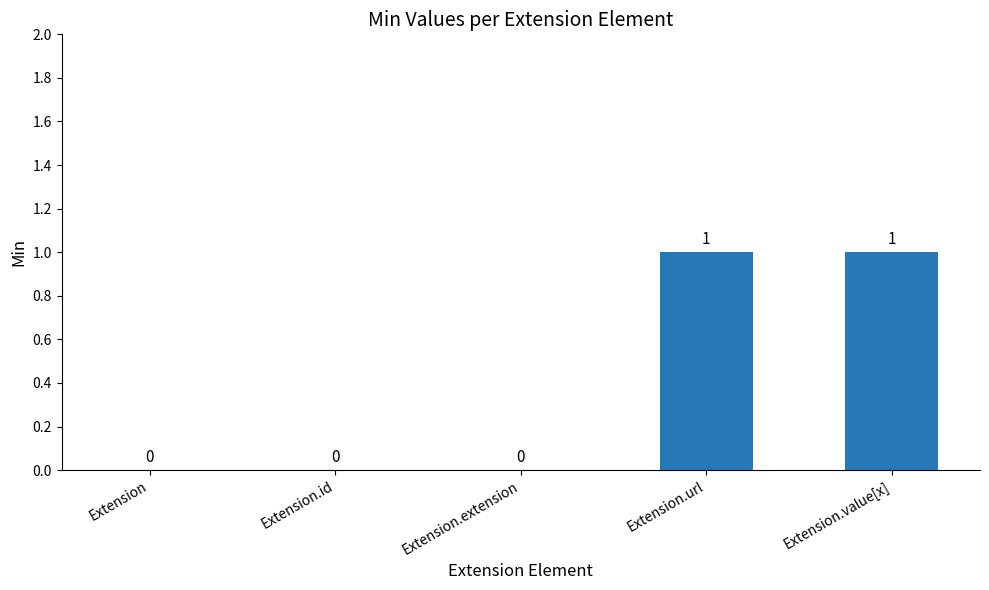

The value at Extension.url is 1. True or false?

True